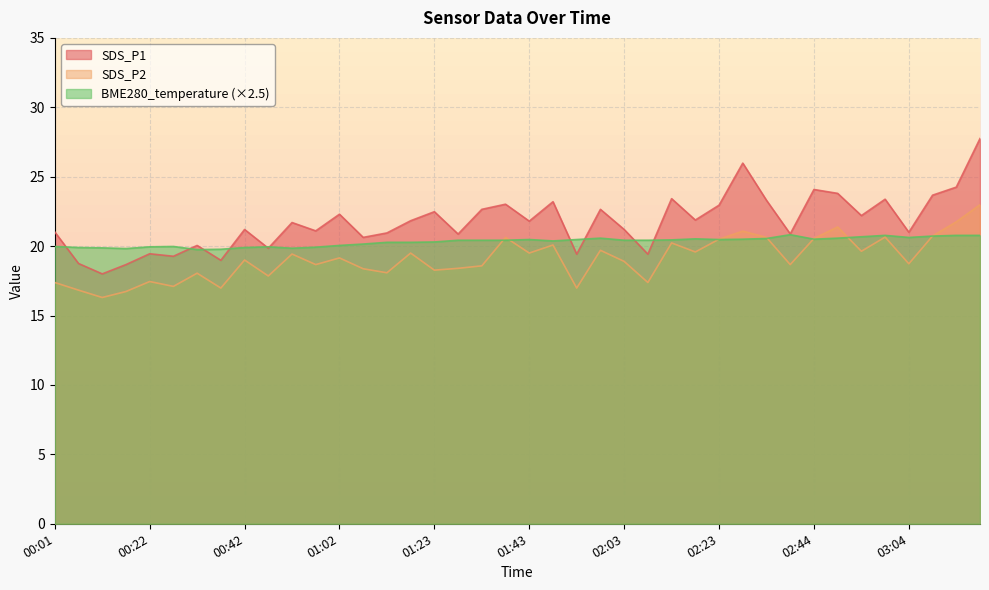

Where is the first local minimum for BME280_temperature?

00:17